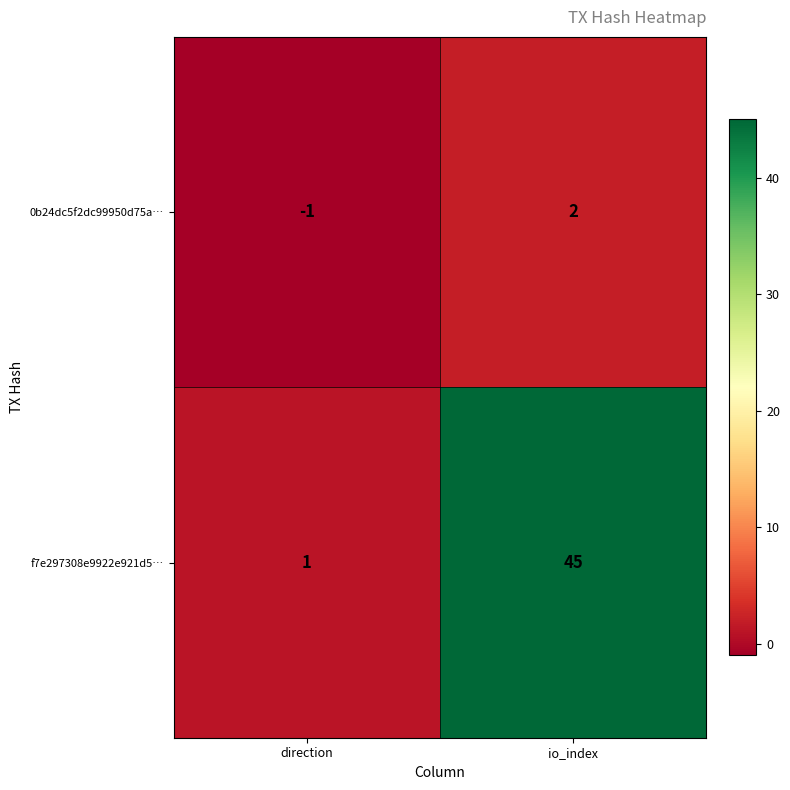

How many categories are shown in the chart?

2